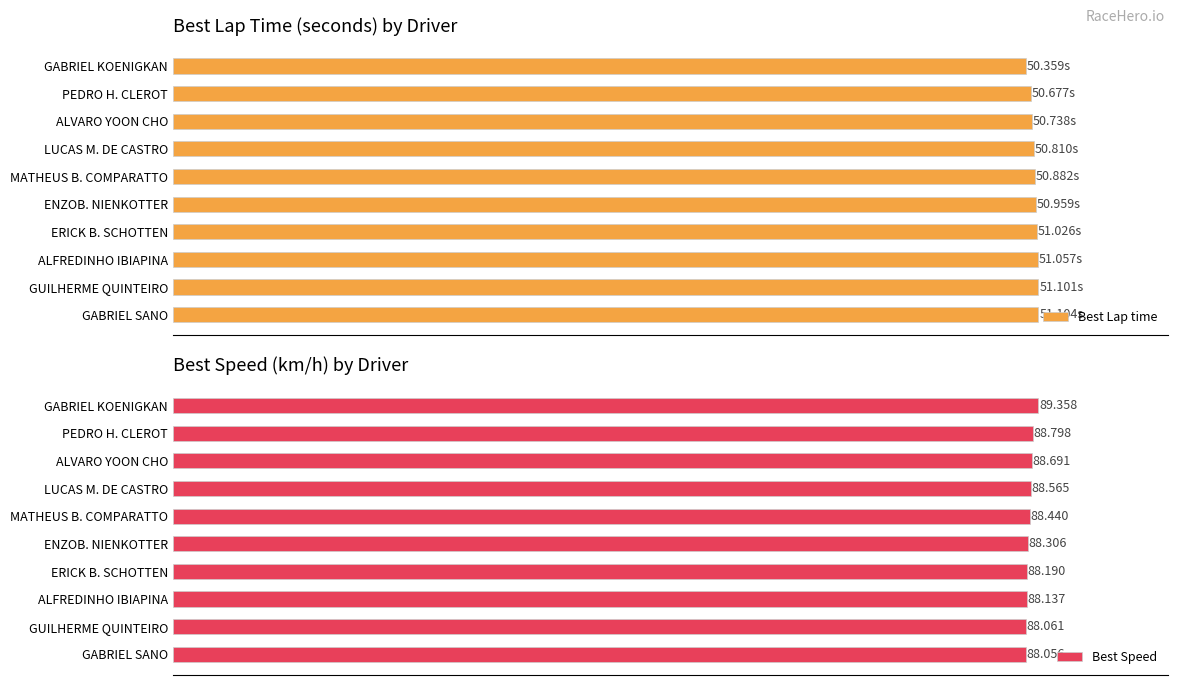

What is the difference between the second highest and minimum values in the Best Lap time series?

0.7